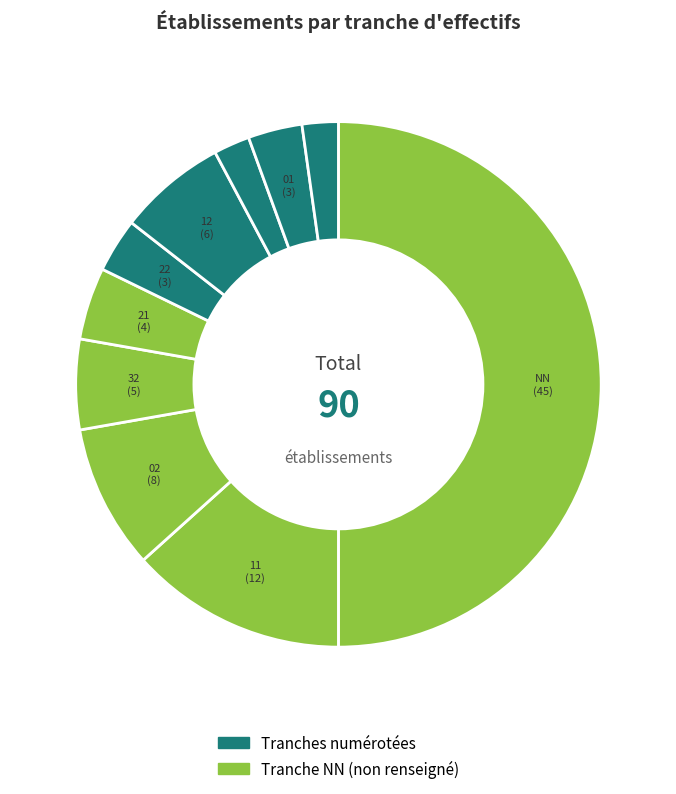

How many slices are in this pie chart?

10